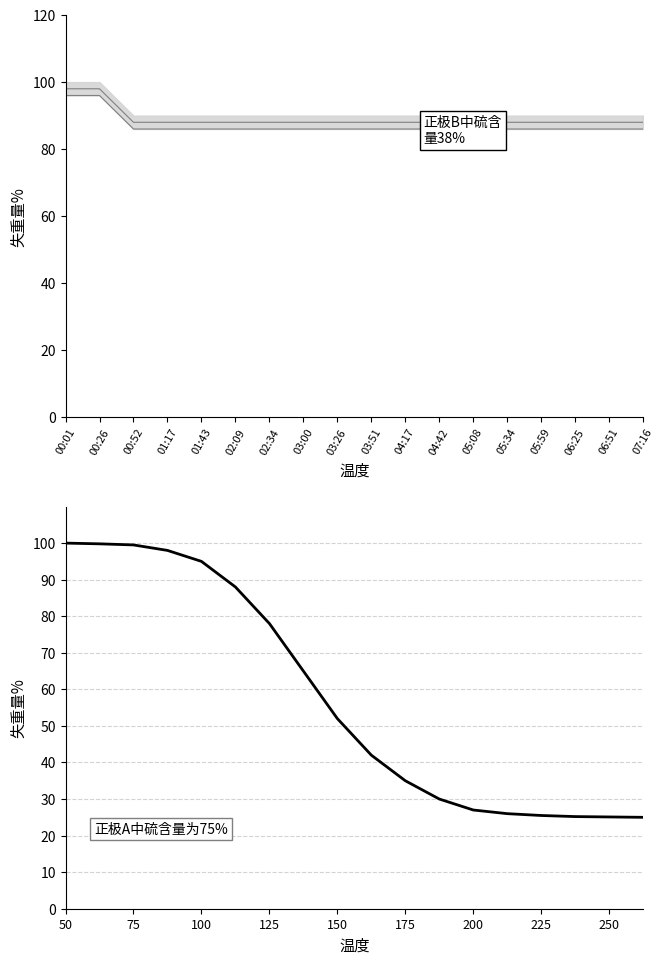

Reading right to left, extract all data points from this chart.

Temp upper: 88.0	88.0	88.0	88.0	88.0	88.0	88.0	88.0	88.0	88.0	88.0	88.0	88.0	88.0	88.0	88.0	98.0	98.0
Temp lower: 86.0	86.0	86.0	86.0	86.0	86.0	86.0	86.0	86.0	86.0	86.0	86.0	86.0	86.0	86.0	86.0	96.0	96.0
Humidity trend: 25.0	25.1	25.2	25.5	26.0	27.0	30.0	35.0	42.0	52.0	65.0	78.0	88.0	95.0	98.0	99.5	99.8	100.0